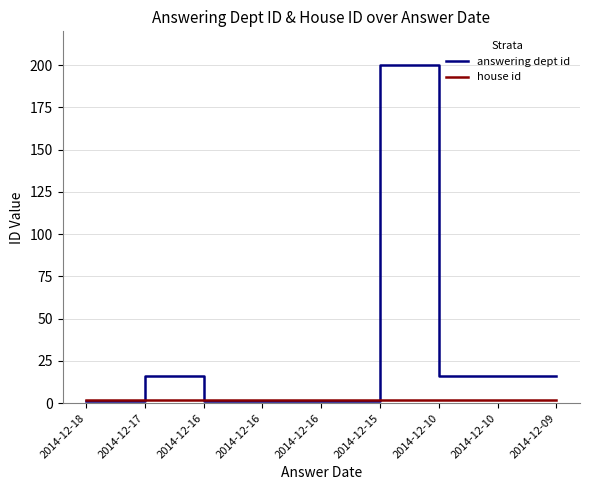

Reading left to right, what are all the values shown in this chart?

answering dept id: 2014-12-18=1	2014-12-17=16	2014-12-16=1	2014-12-16=1	2014-12-16=1	2014-12-15=200	2014-12-10=16	2014-12-10=16	2014-12-09=16
house id: 2014-12-18=2	2014-12-17=2	2014-12-16=2	2014-12-16=2	2014-12-16=2	2014-12-15=2	2014-12-10=2	2014-12-10=2	2014-12-09=2